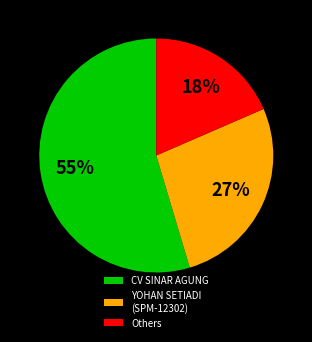

Approximately how many times larger is the value at YOHAN SETIADI (SPM-12302) compared to CV SINAR AGUNG?

0.5